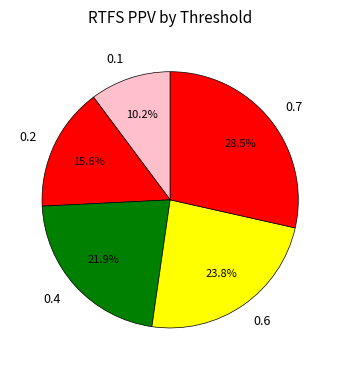

To the nearest percent, what is the difference between the largest and smallest slice percentages?

18%